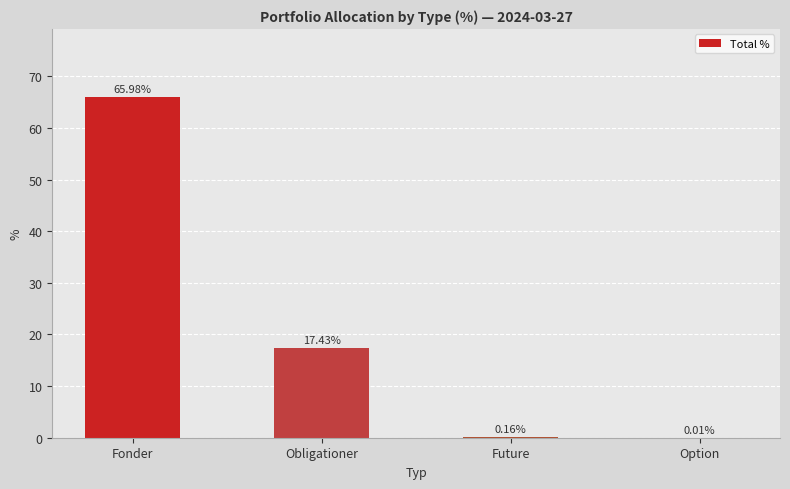

Are the bars grouped side by side (vs. stacked)?

No